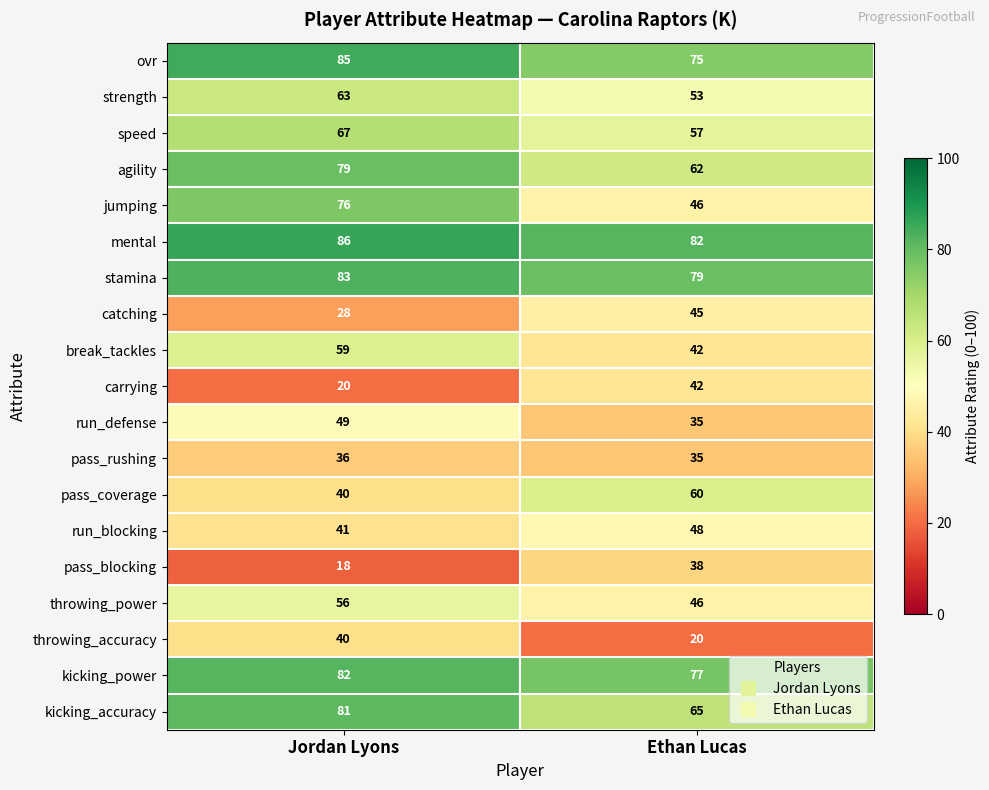

The ovr series shows 75 at Ethan Lucas. True or false?

True